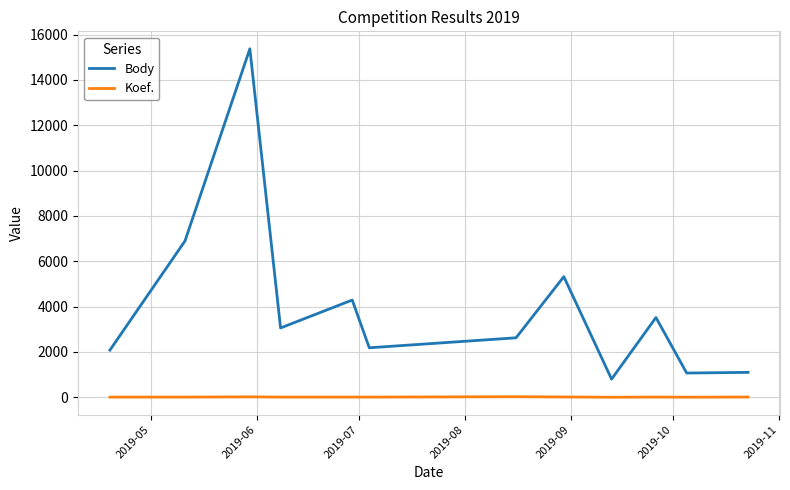

True or false: Koef. and Body cross at least once.

False